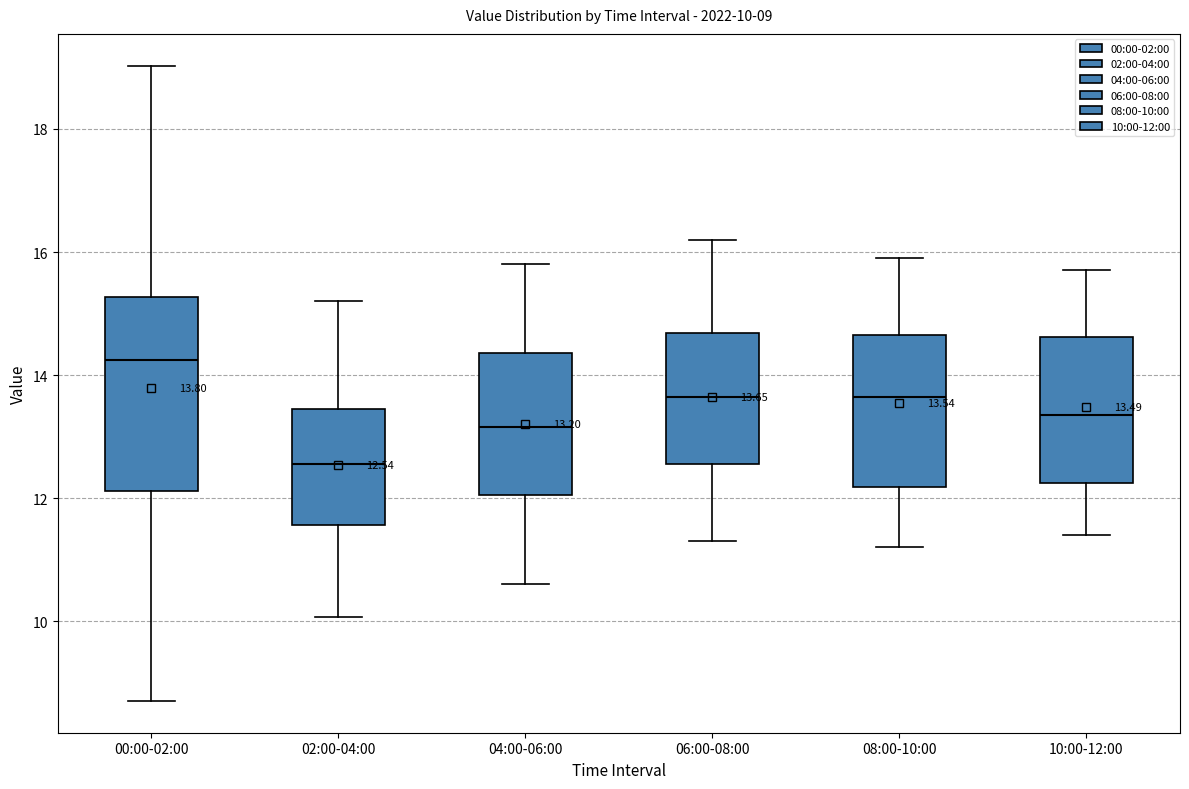

Which box's median line is the lowest?

02:00-04:00